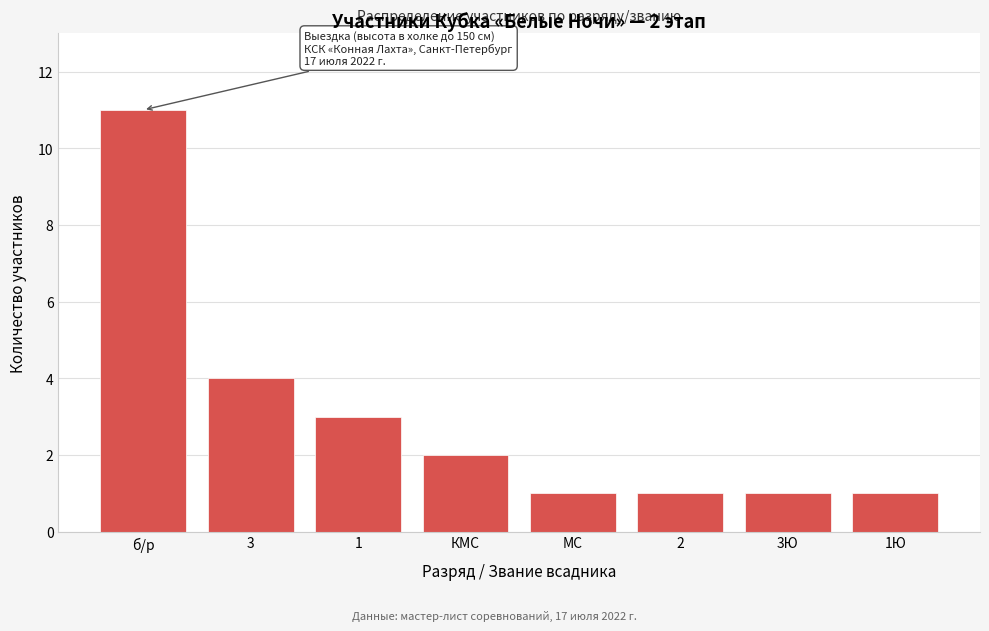

Reading left to right, transcribe all the data shown in this chart.

11	4	3	2	1	1	1	1